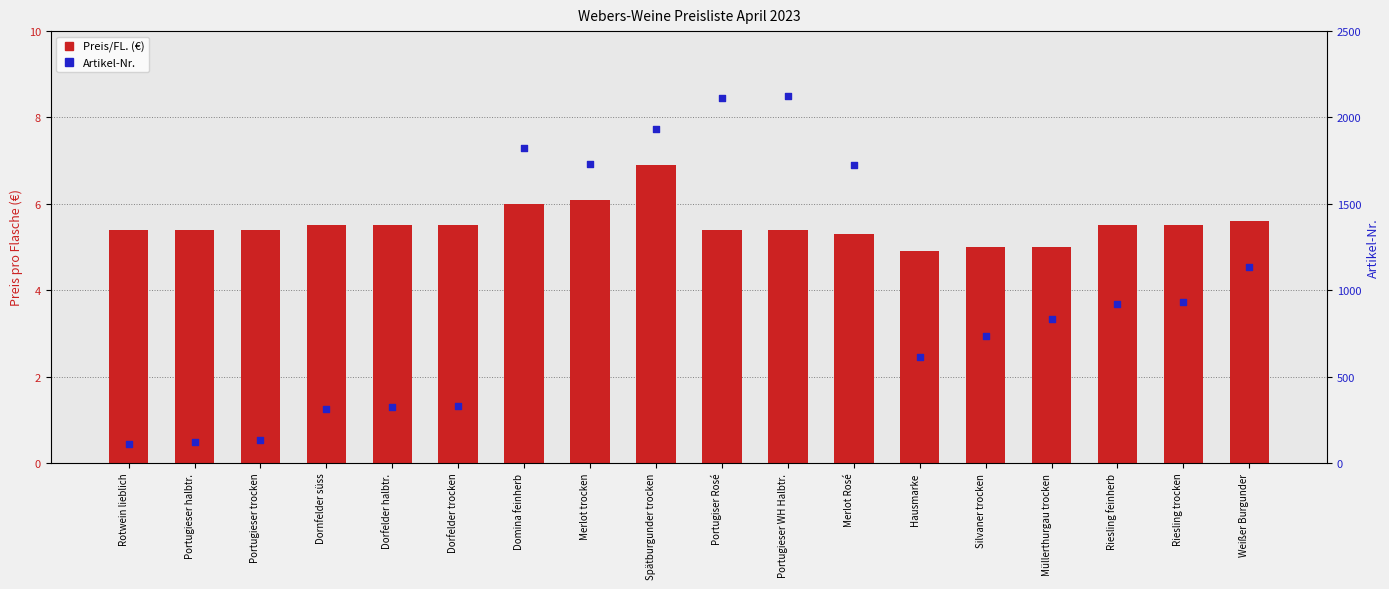

At which category is the sum across all series the highest?

Portugieser WH Halbtr.